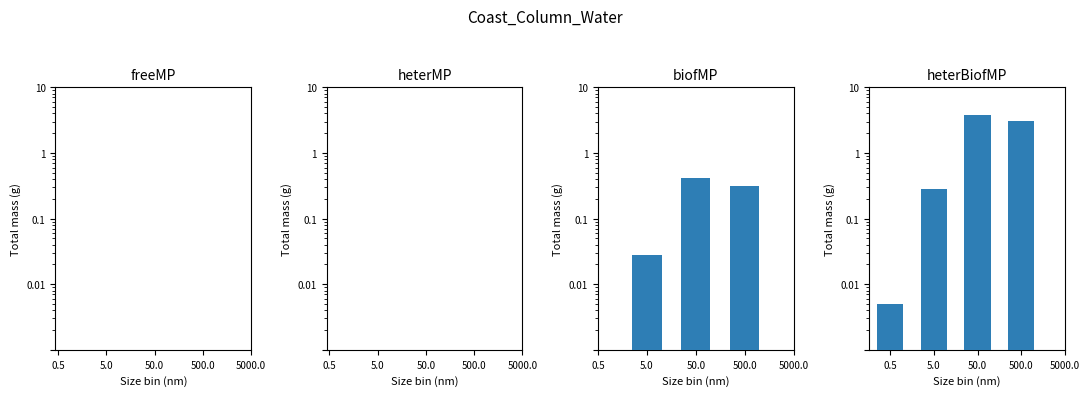

Rank the series at 5000.0 from lowest to highest value.

freeMP, heterMP, biofMP, heterBiofMP